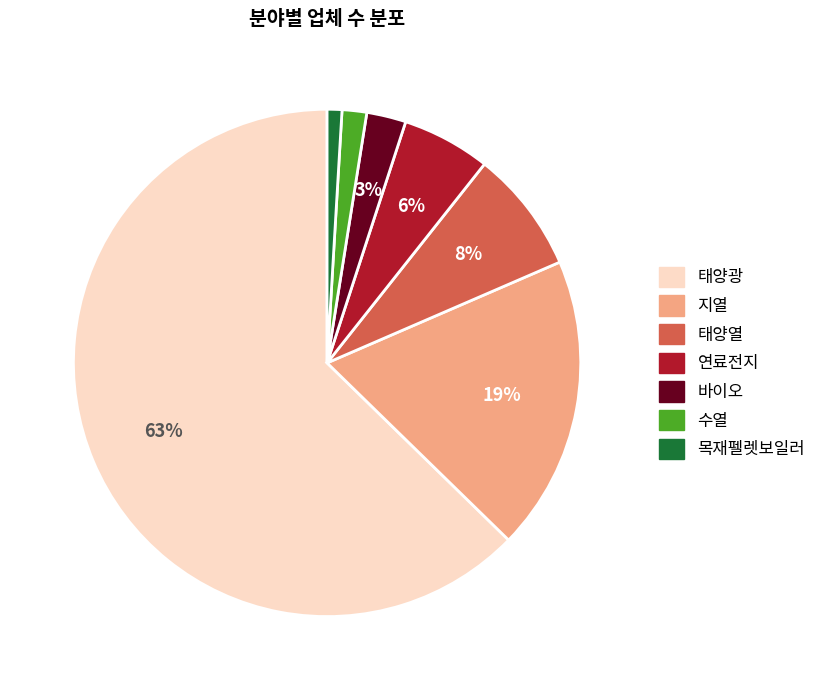

To the nearest percent, what is the average slice percentage?

14%